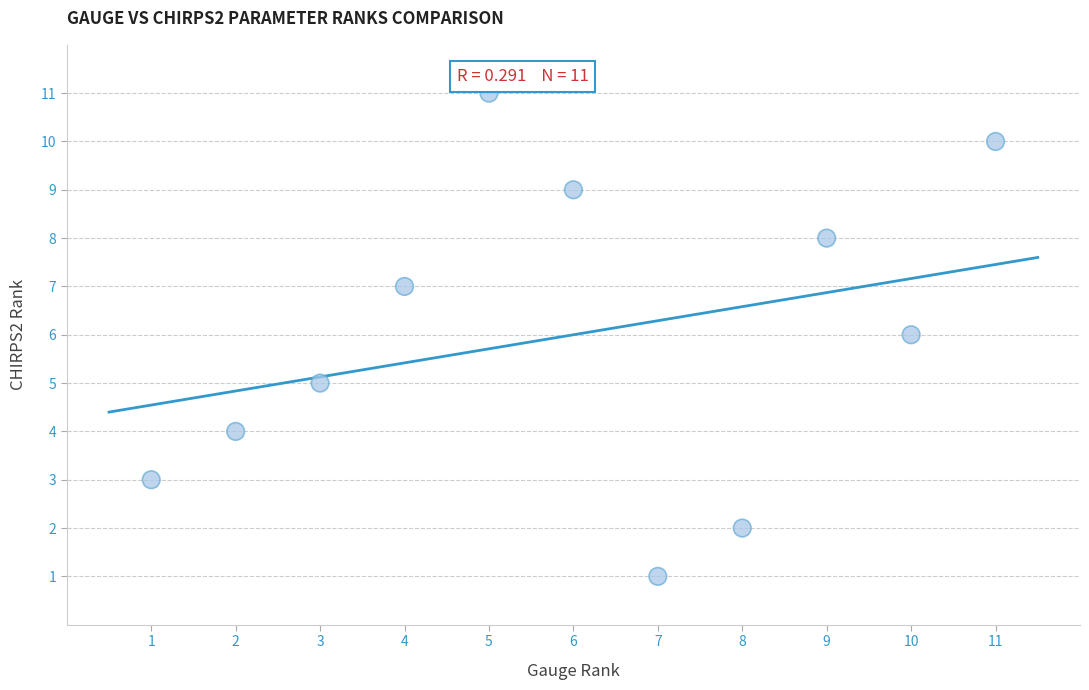

What is the average Y value?

6